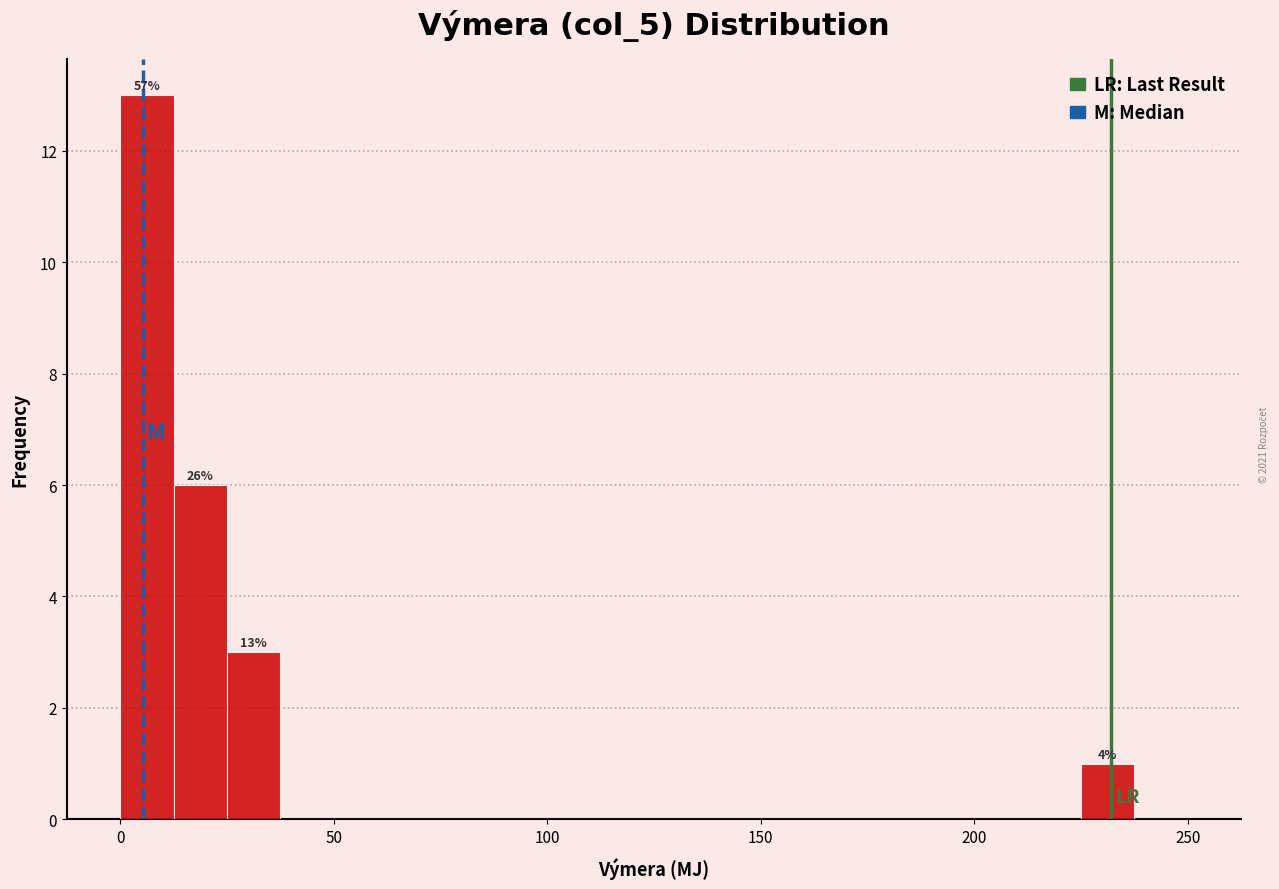

Around what value on the x-axis is the tallest bar? Give the approximate position of its centre, as read against the axis.

5